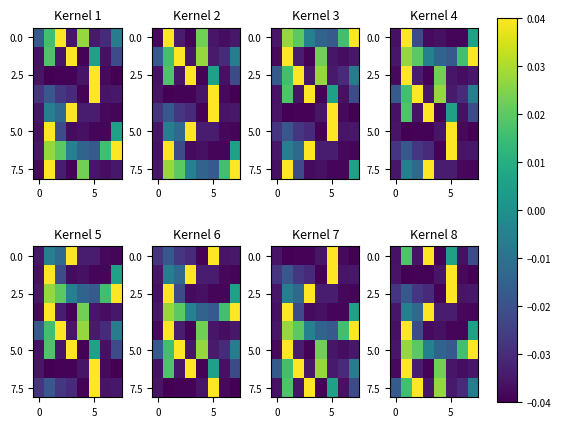

What is the total value across all series at 7?

-0.1